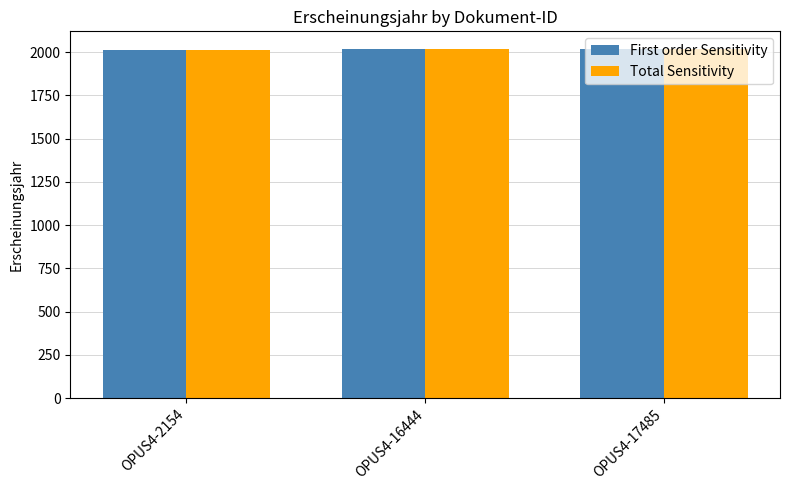

Count the First order Sensitivity values in the range 2015 to 2020.

3